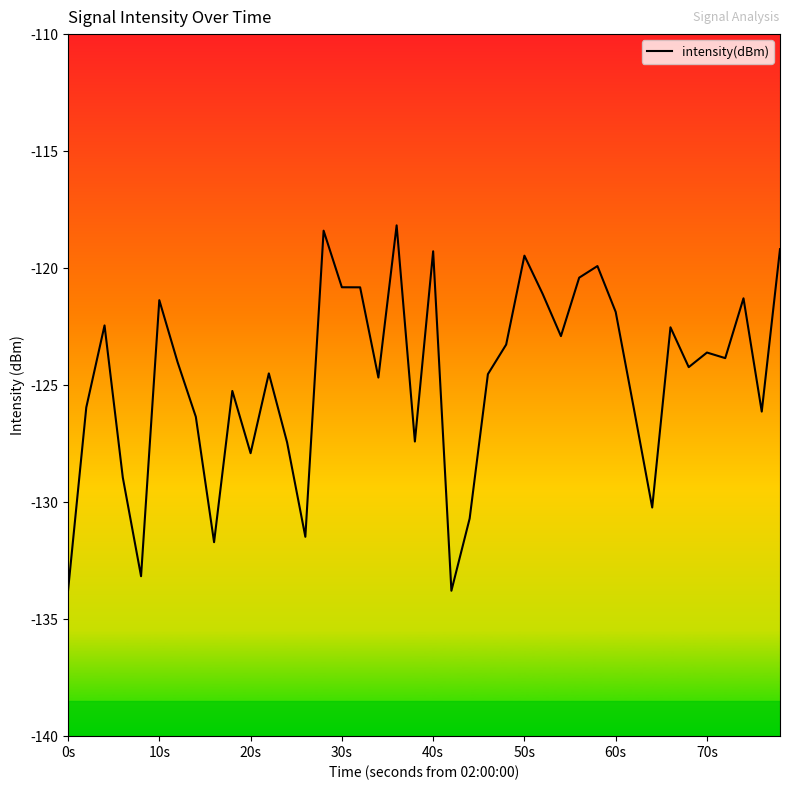

What is the difference between the maximum and minimum values?

15.6